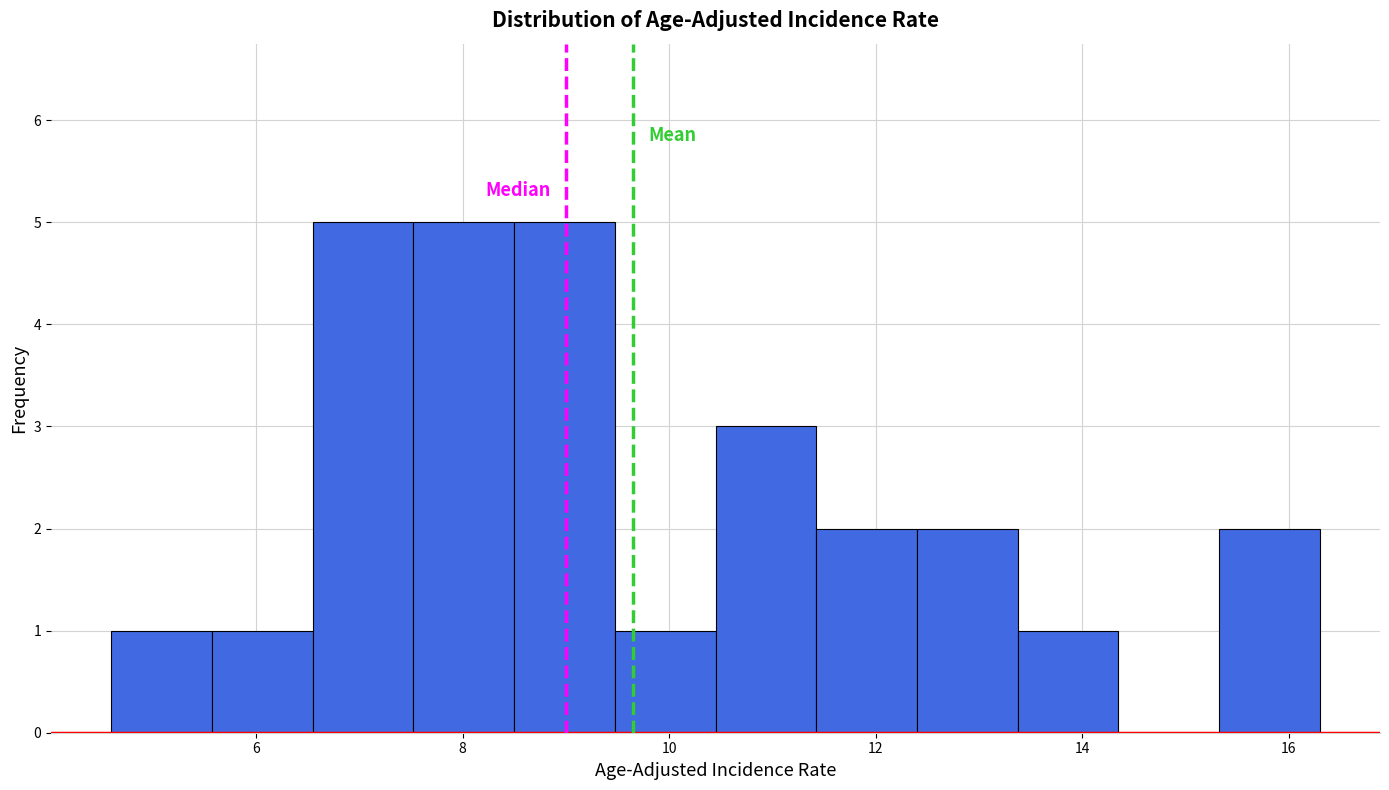

Reading left to right, transcribe this chart: for each bar, give the range it covers on the x-axis and its height. Neither the bar edges nor the heights are printed on the chart, so give them approximately, as read against the axes.

4.6 to 5.6: 1
5.6 to 6.6: 1
6.6 to 7.6: 5
7.6 to 8.6: 5
8.6 to 9.4: 5
9.4 to 10.4: 1
10.4 to 11.4: 3
11.4 to 12.4: 2
12.4 to 13.4: 2
13.4 to 14.4: 1
14.4 to 15.4: 0
15.4 to 16.4: 2